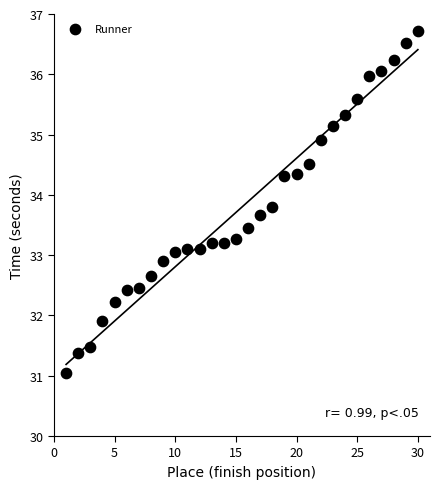

What is the range of X values (max minus min)?

29.0